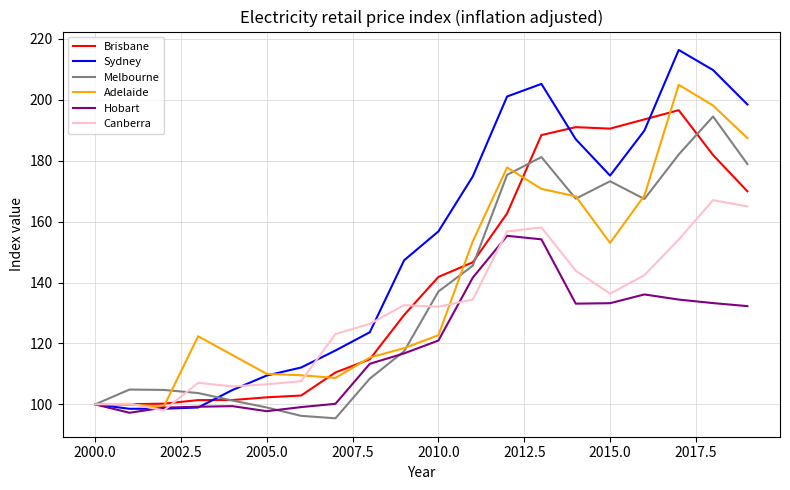

What is the minimum value shown in the chart?

95.4